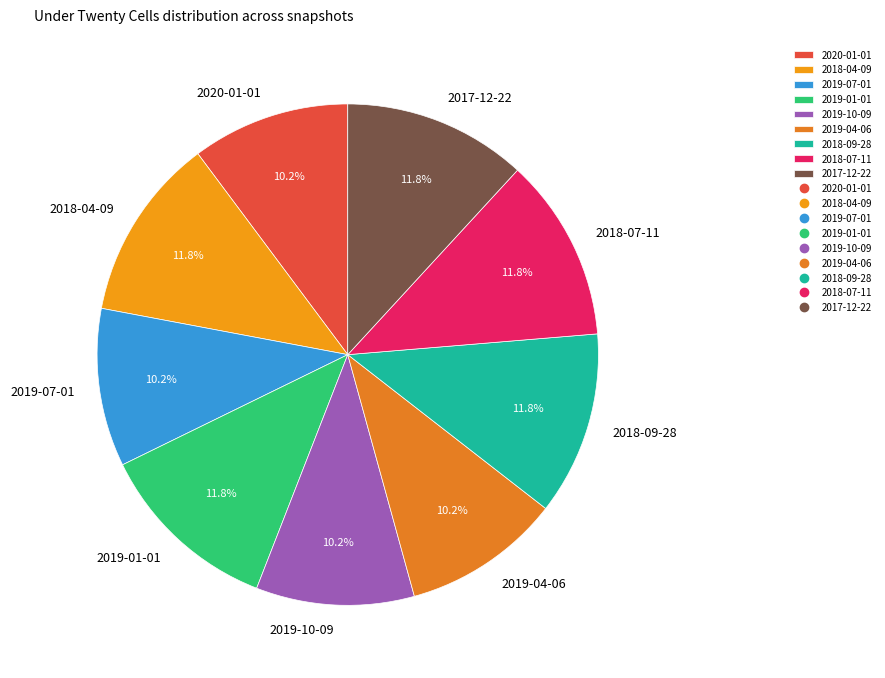

How many segments does this pie chart have?

9